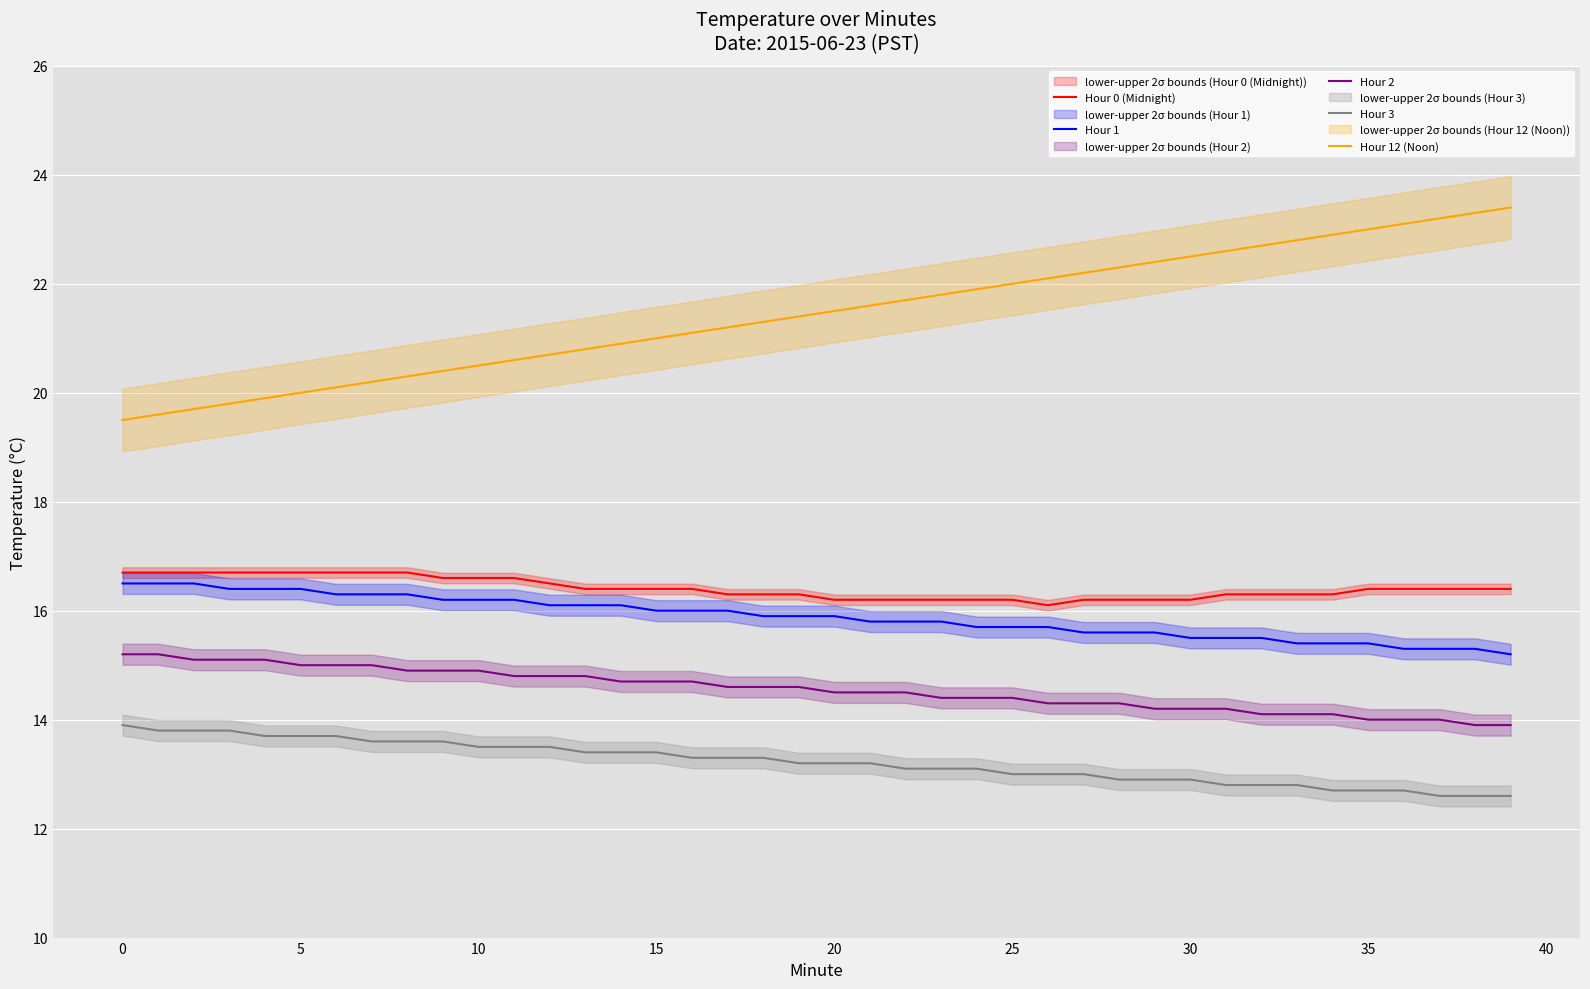

True or false: Hour 12 (Noon) has more than 0 points higher than both neighbors.

False